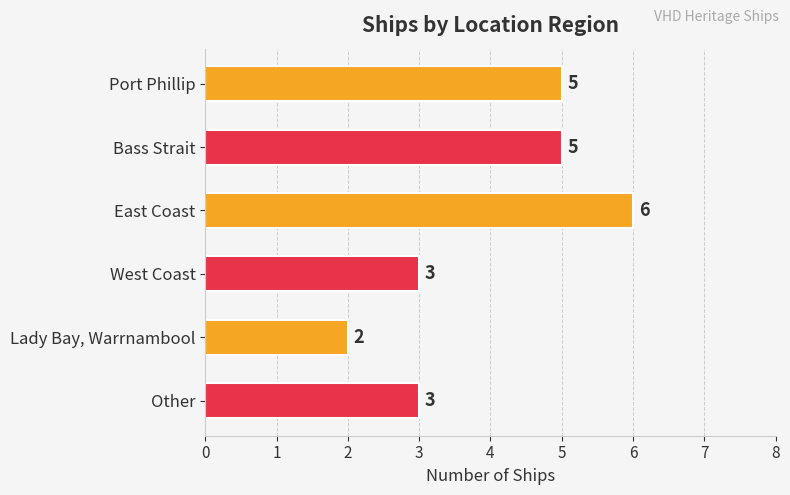

What is the value of the 6th bar from the top?

3